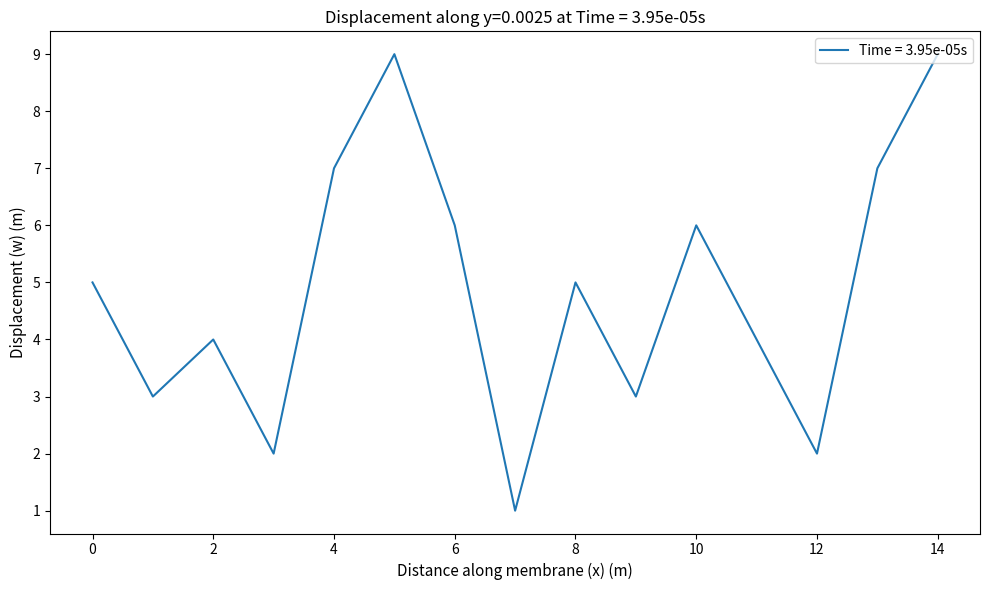

What is the maximum value shown in the chart?

9